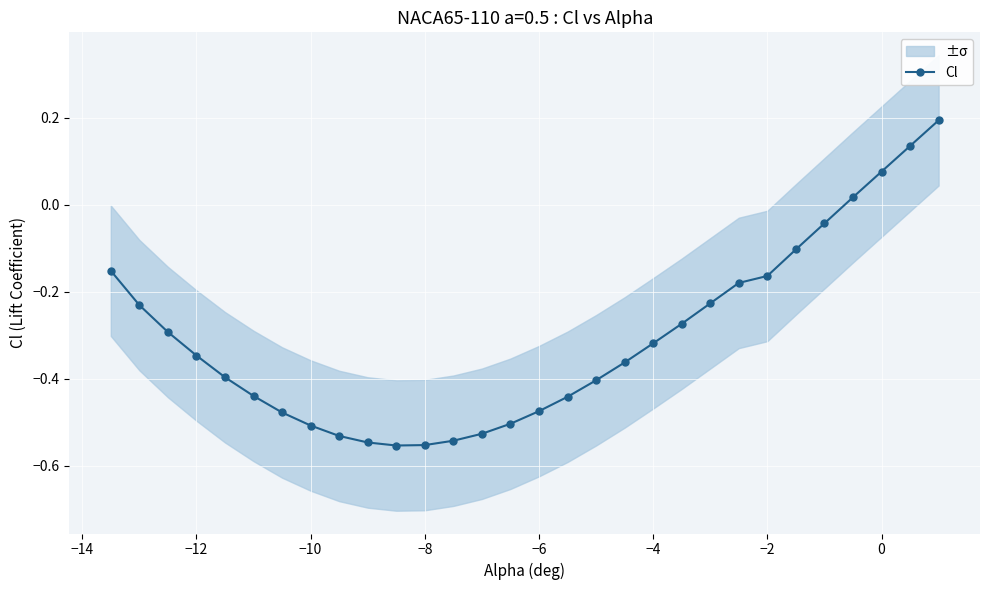

What is the average value?

-0.3